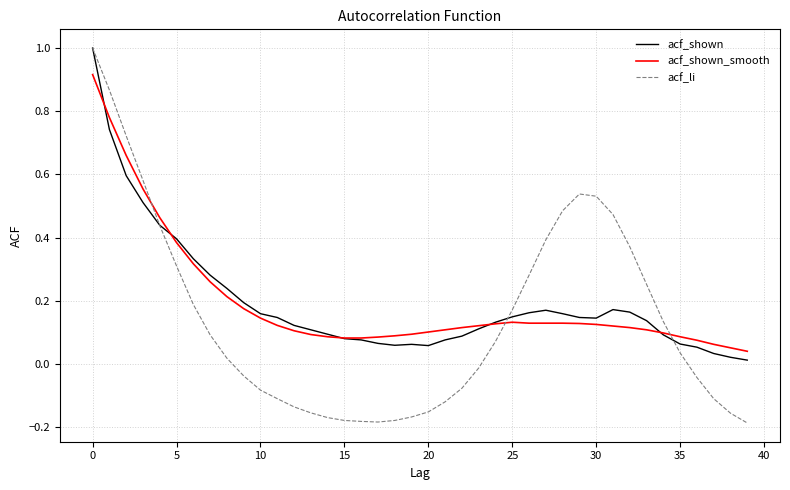

What are all the series names shown in the legend?

acf_shown, acf_shown_smooth, acf_li